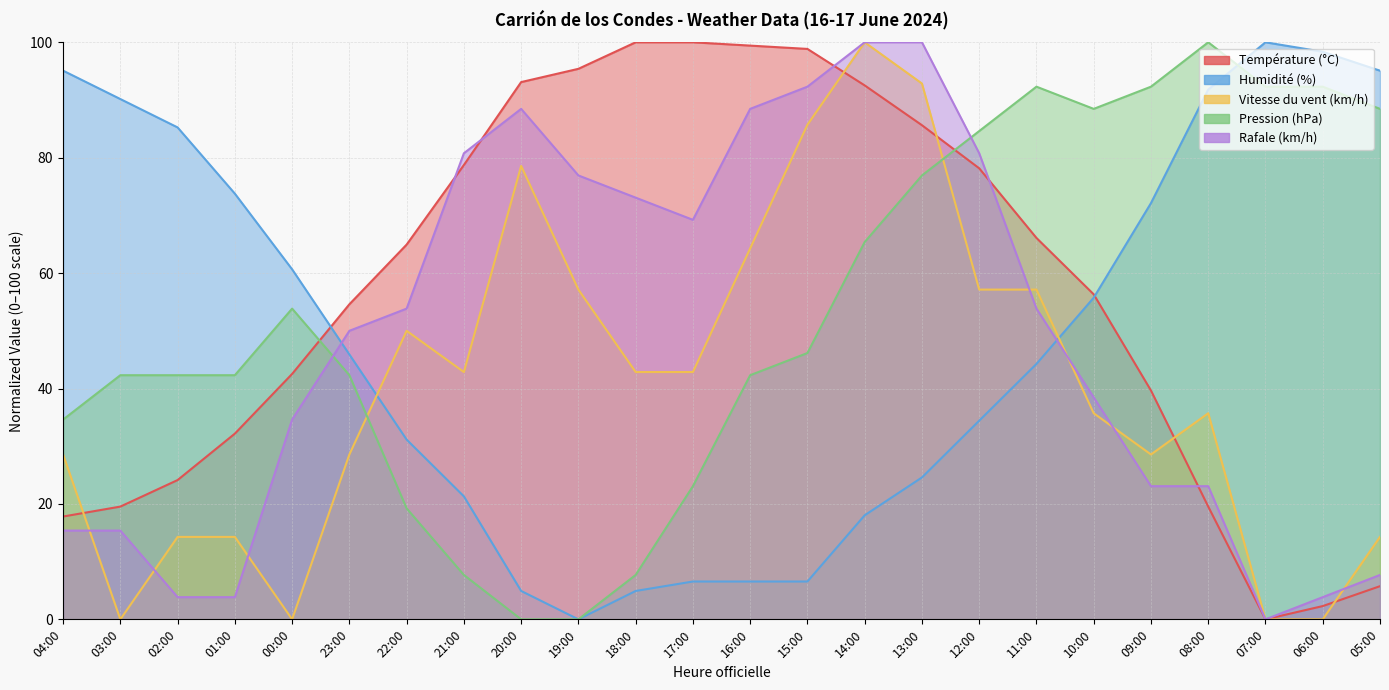

What is the value of the Humidité (%) point at the 11th from the left?

4.9